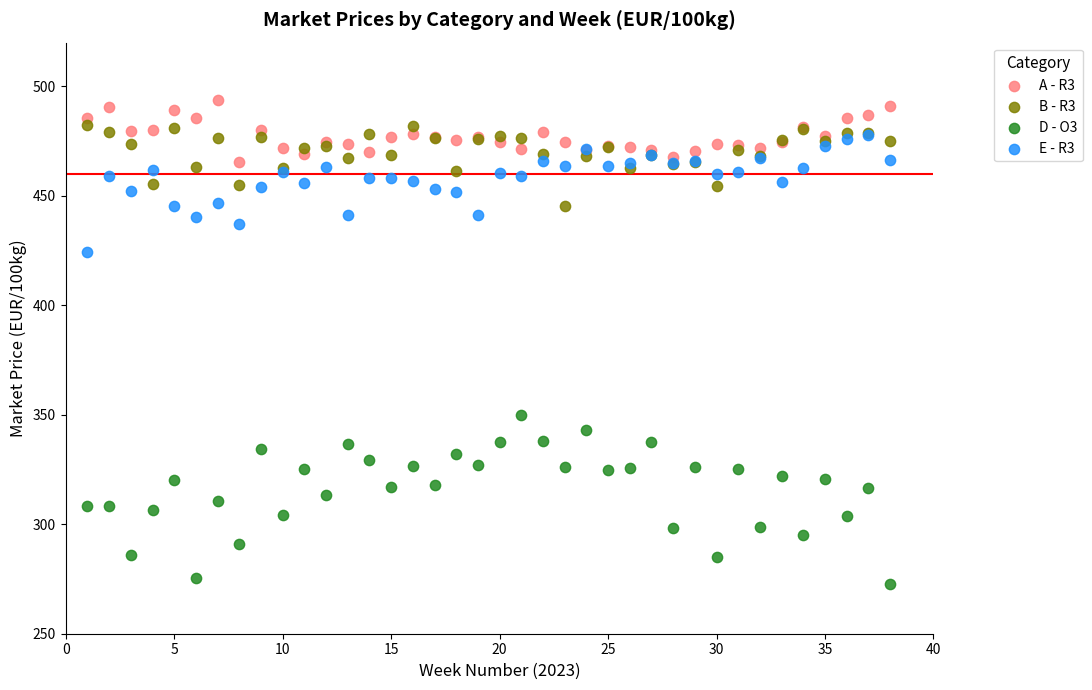

What are all the series names shown in the legend?

A - R3, B - R3, D - O3, E - R3